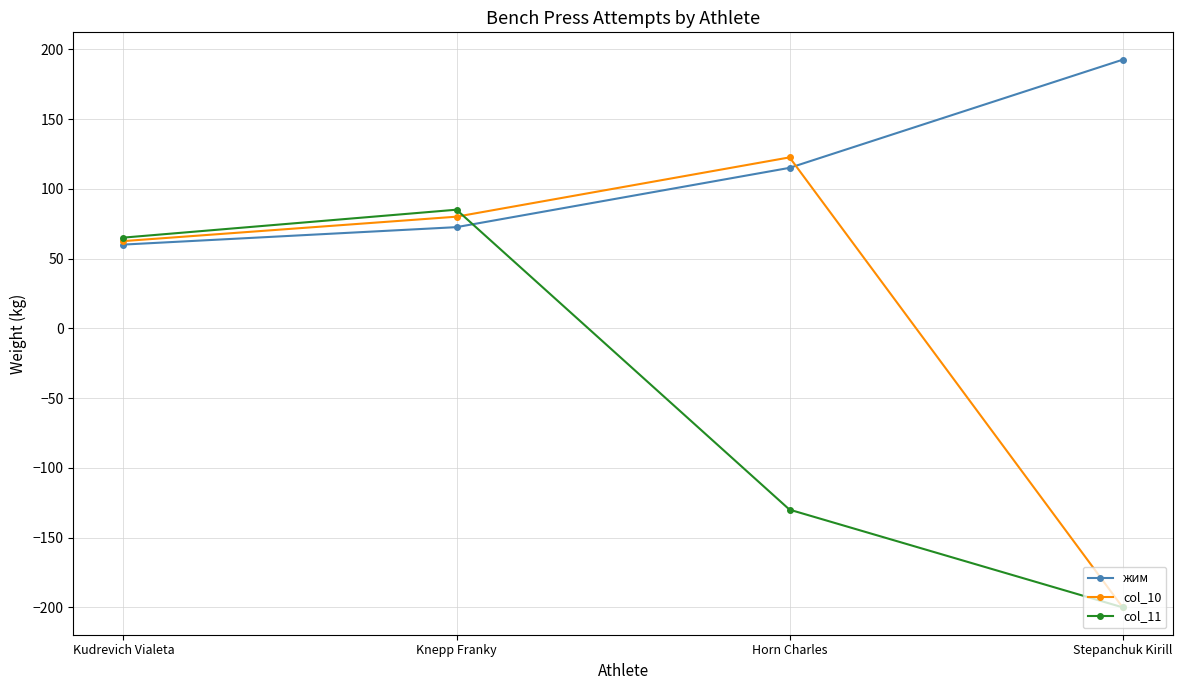

What position from the left is Knepp Franky?

2